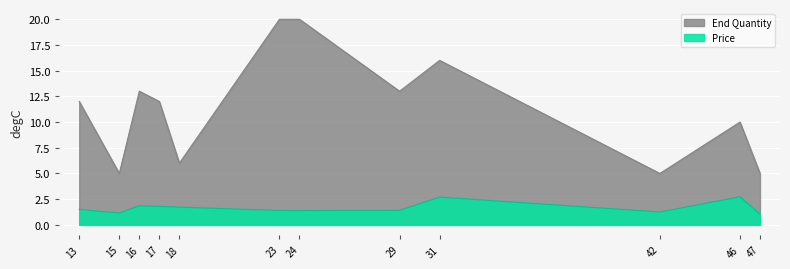

What is the greatest value displayed?

20.0